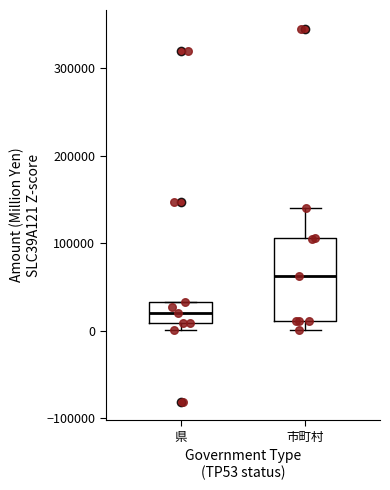

Where does the median line of the box for 県 sit on the y-axis? The values are not printed on the chart, so give them approximately, as read against the axis.

20000